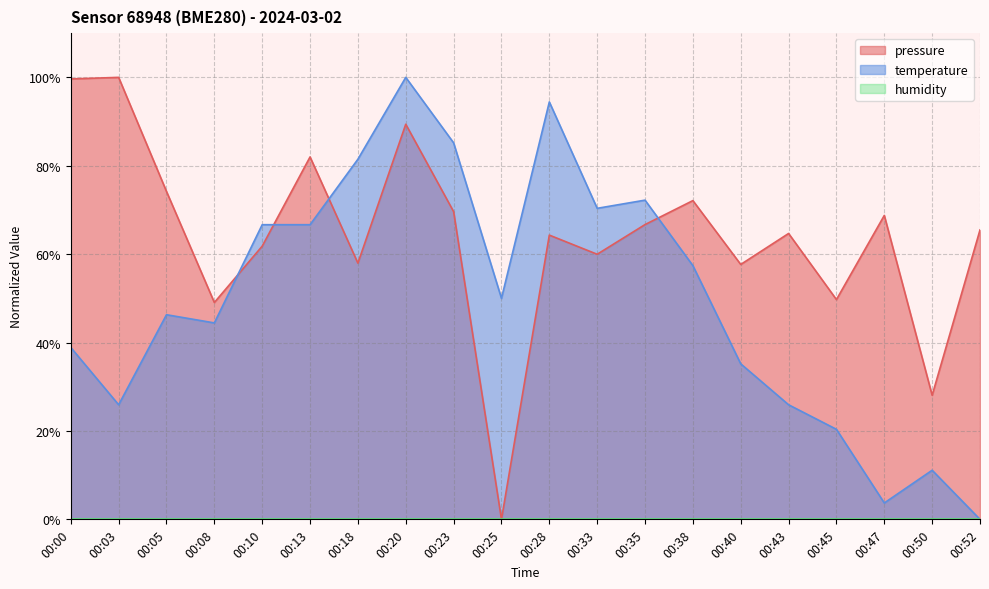

How many times do pressure and temperature cross each other?

4